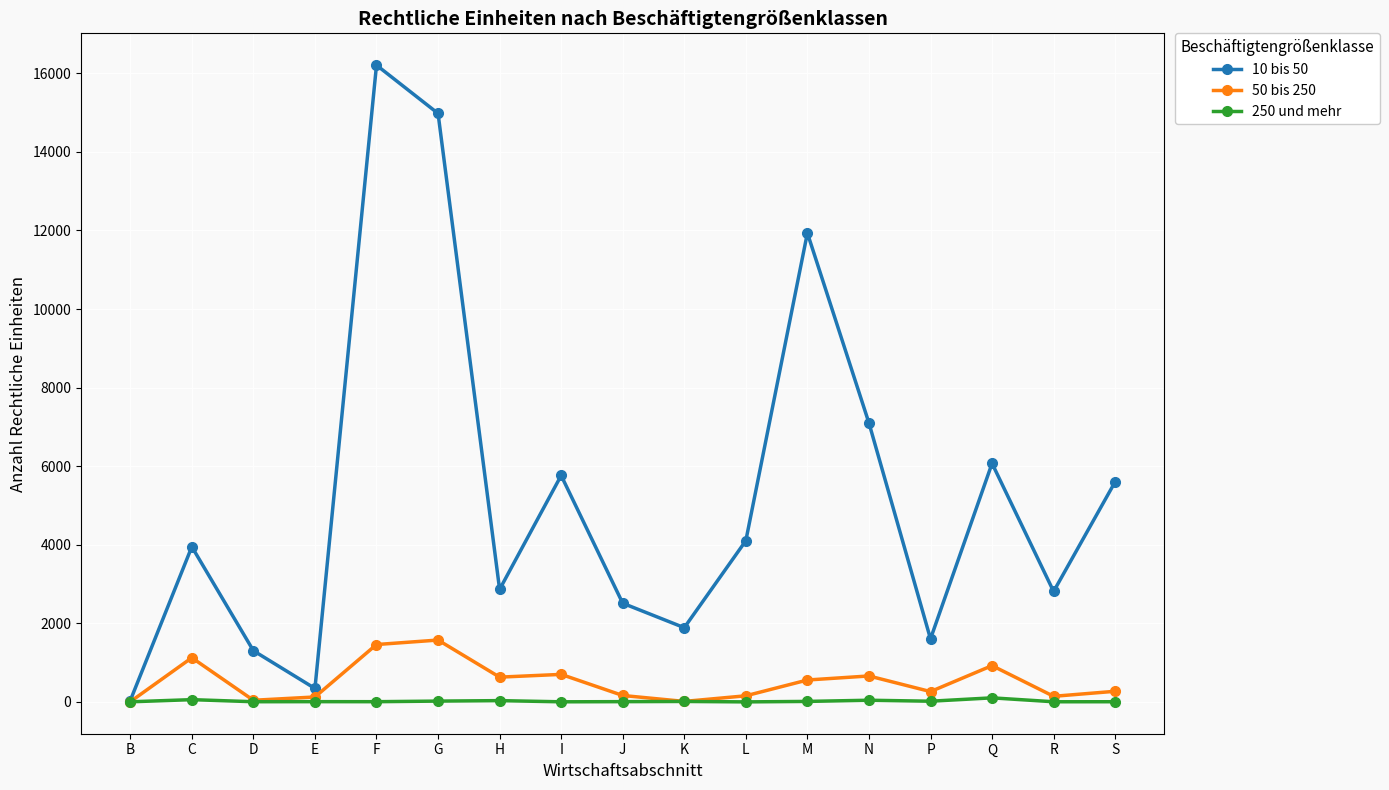

How many lines are shown in the chart?

3